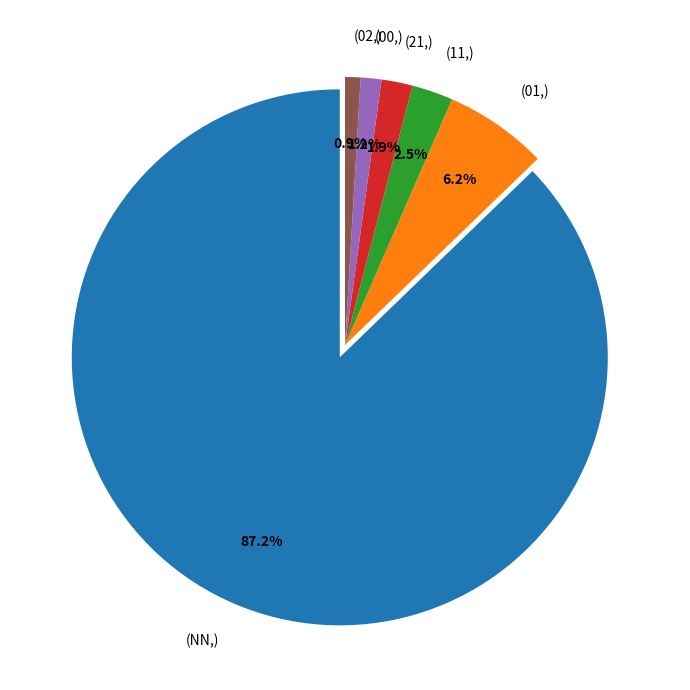

What is the largest slice in the pie chart?

(NN,)